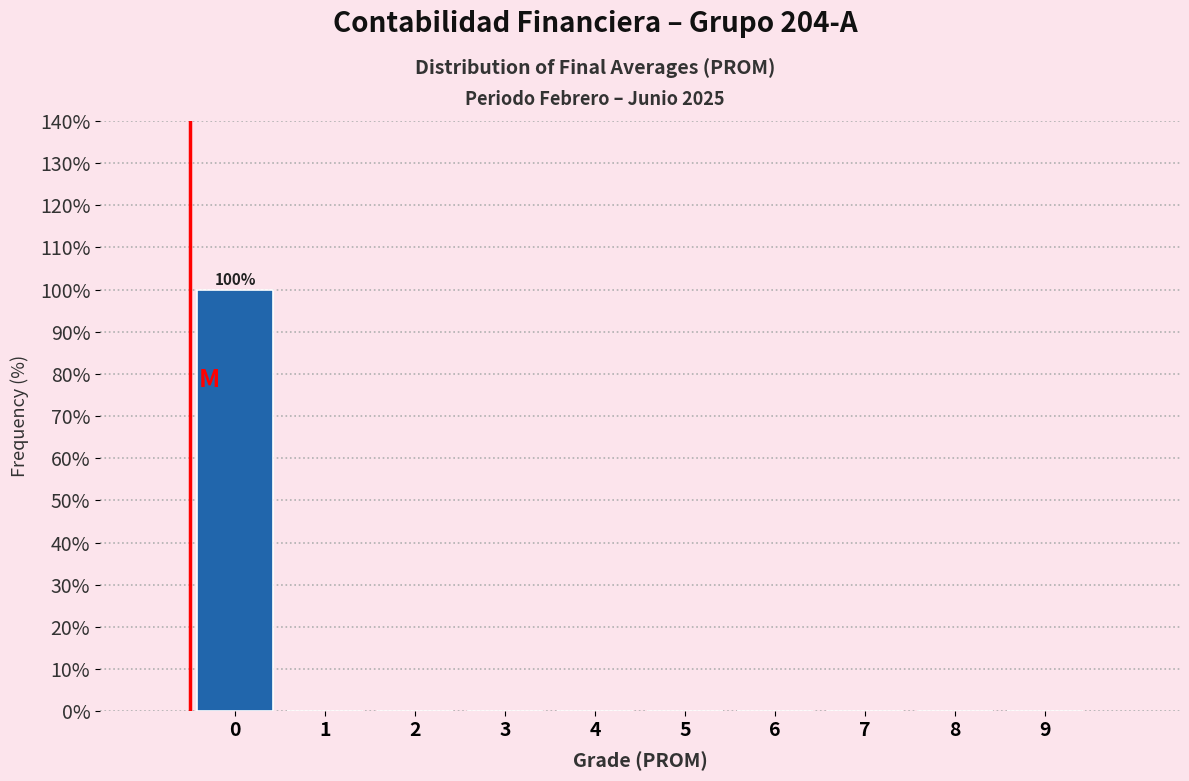

Reading left to right, list all the values displayed in this chart.

0=100	1=0	2=0	3=0	4=0	5=0	6=0	7=0	8=0	9=0